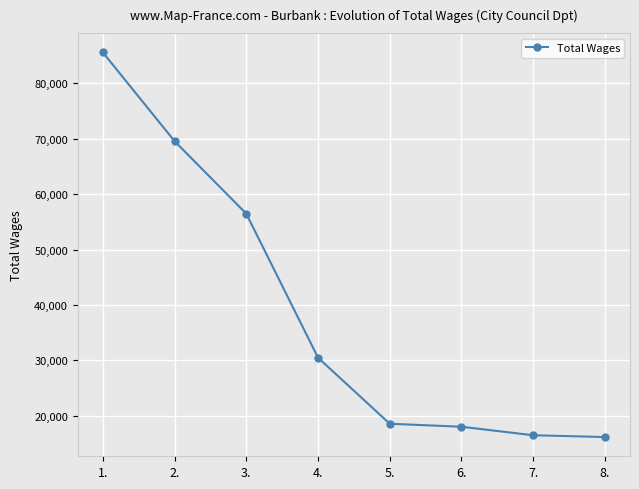

True or false: the data shows 16451 at 7..

True